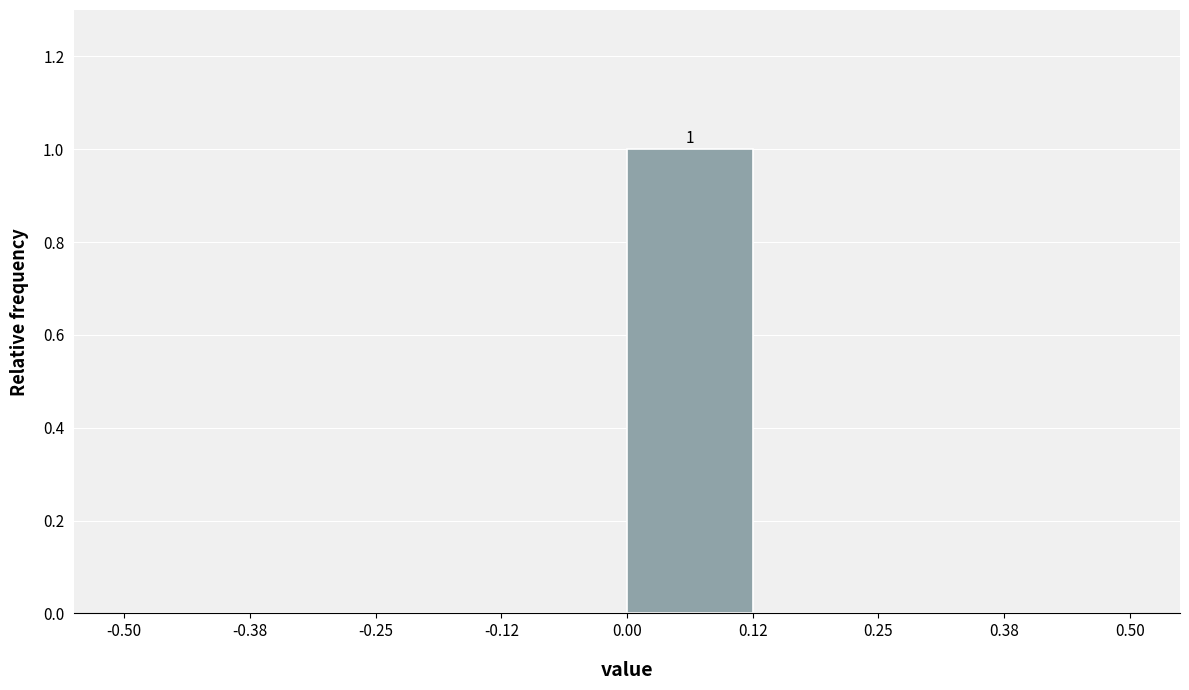

Over which range of the x-axis is the bar tallest?

0.00 to 0.12